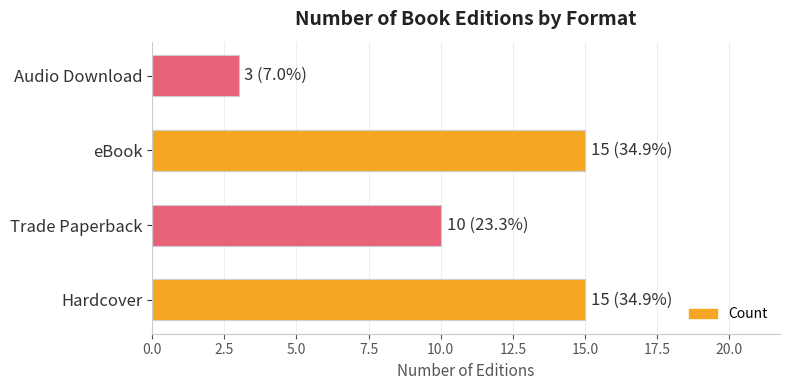

What is the difference between the second highest and second lowest values?

5